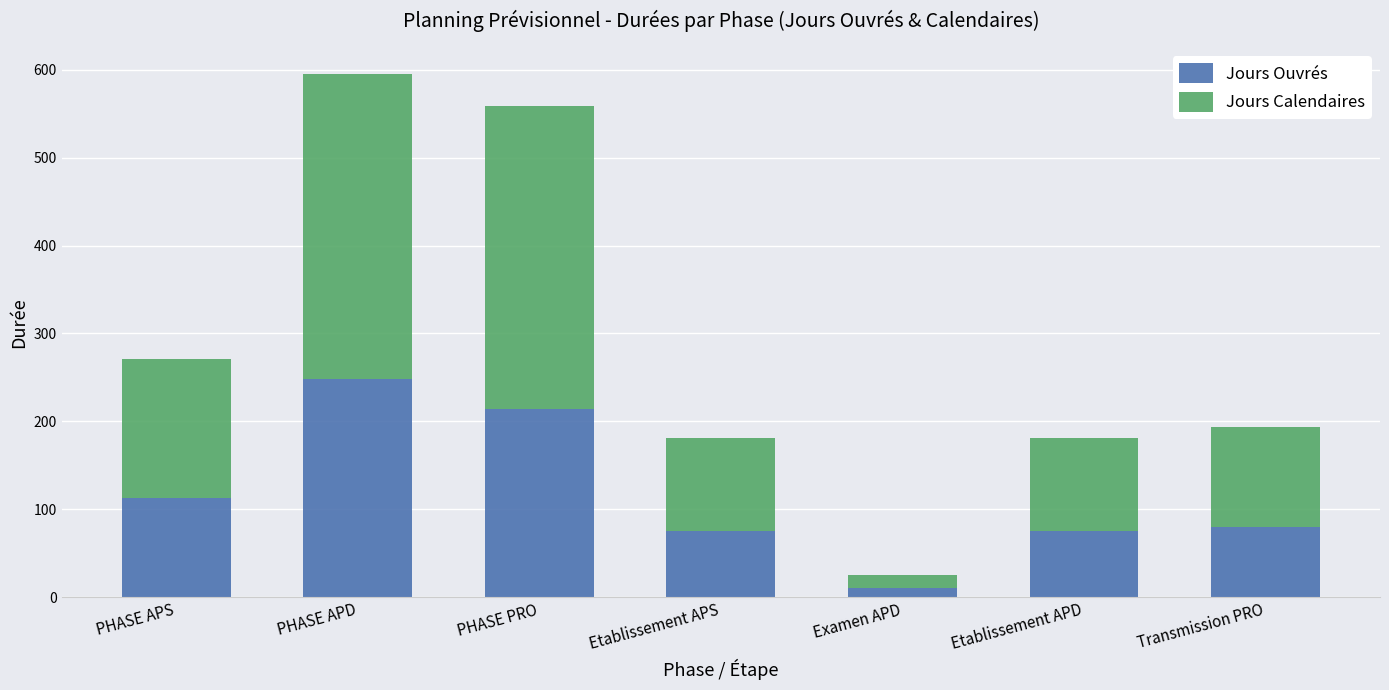

What is the sum of all Jours Ouvrés values?

815